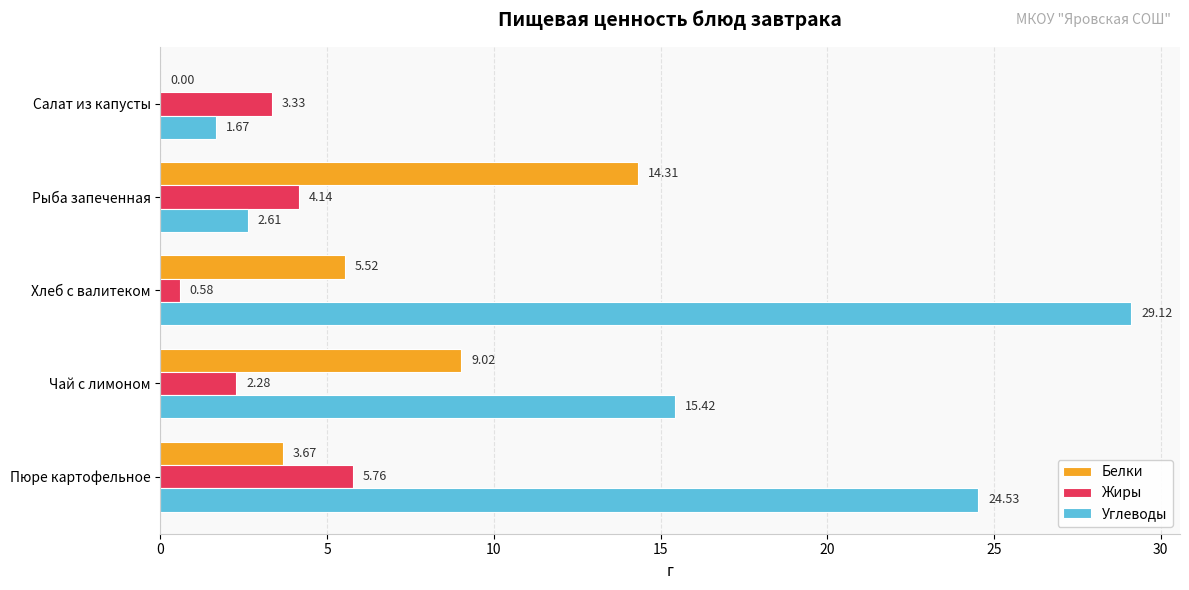

At which category does the chart reach its peak across all series?

Хлеб с валитеком